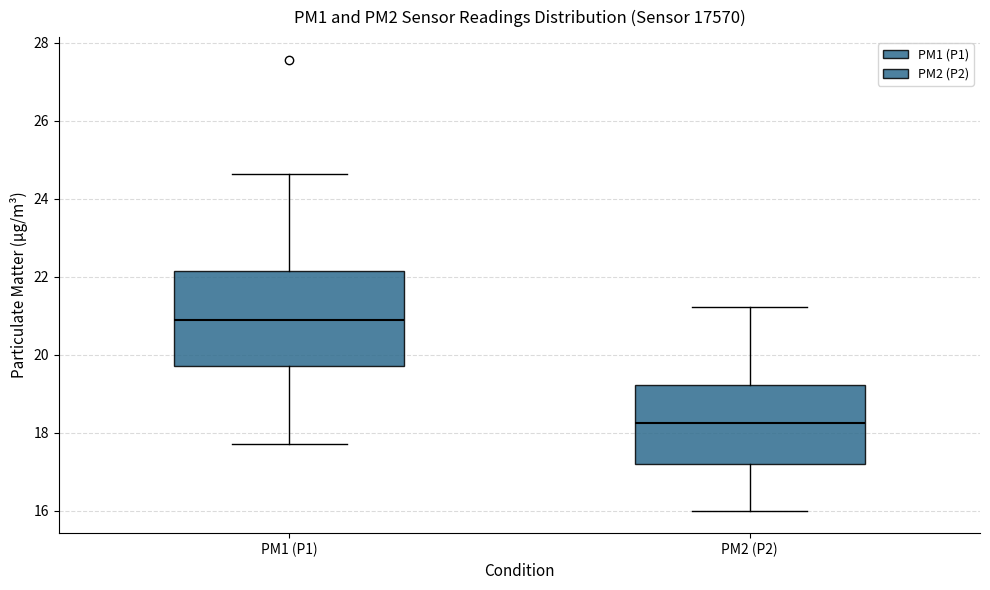

Reading left to right, read every box against the y-axis: the position of its median line, the range the box covers, and the ends of its whiskers. The values are not printed on the chart, so give them approximately, as read against the axis.

PM1 (P1): median 20.8, box 19.8 to 22.2, whiskers 17.8 to 24.6
PM2 (P2): median 18.2, box 17.2 to 19.2, whiskers 16.0 to 21.2